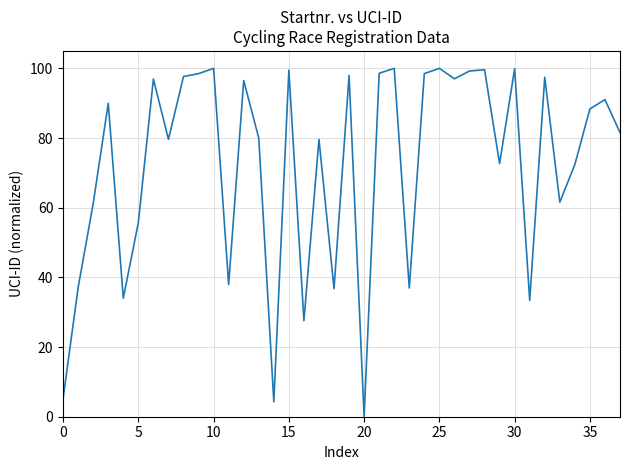

What is the difference between the maximum and minimum values?

100.0